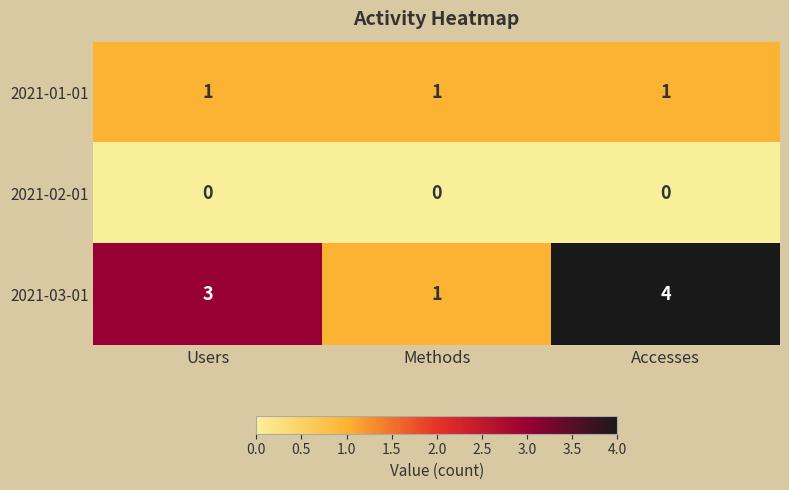

List the series in order of their overall mean, lowest first.

2021-02-01, 2021-01-01, 2021-03-01